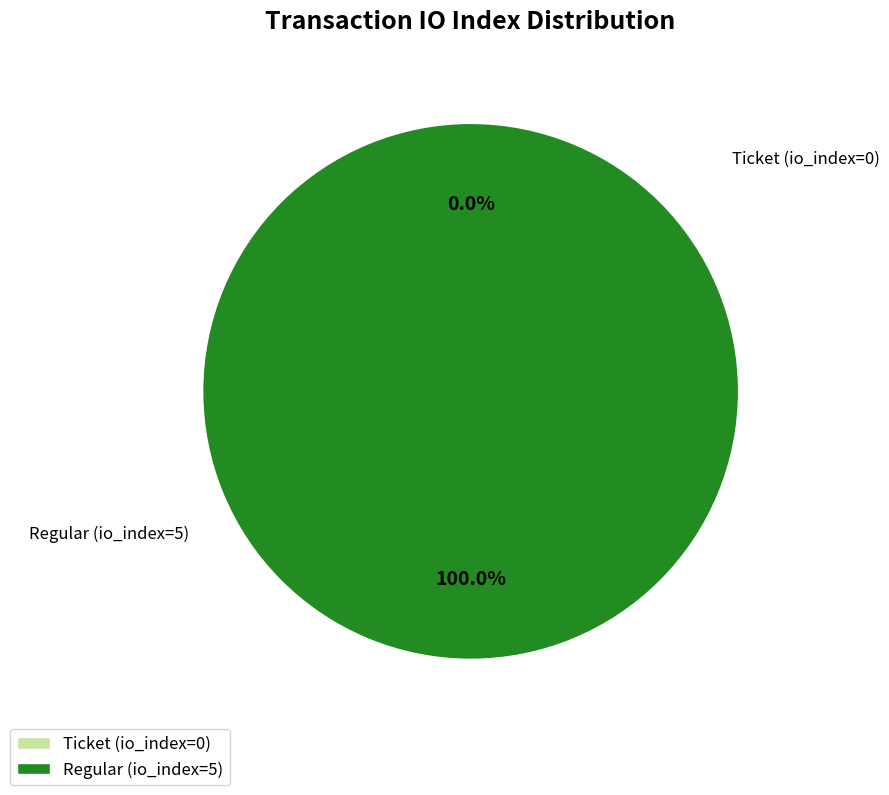

To the nearest percent, what is the difference between the largest and smallest slice percentages?

100%